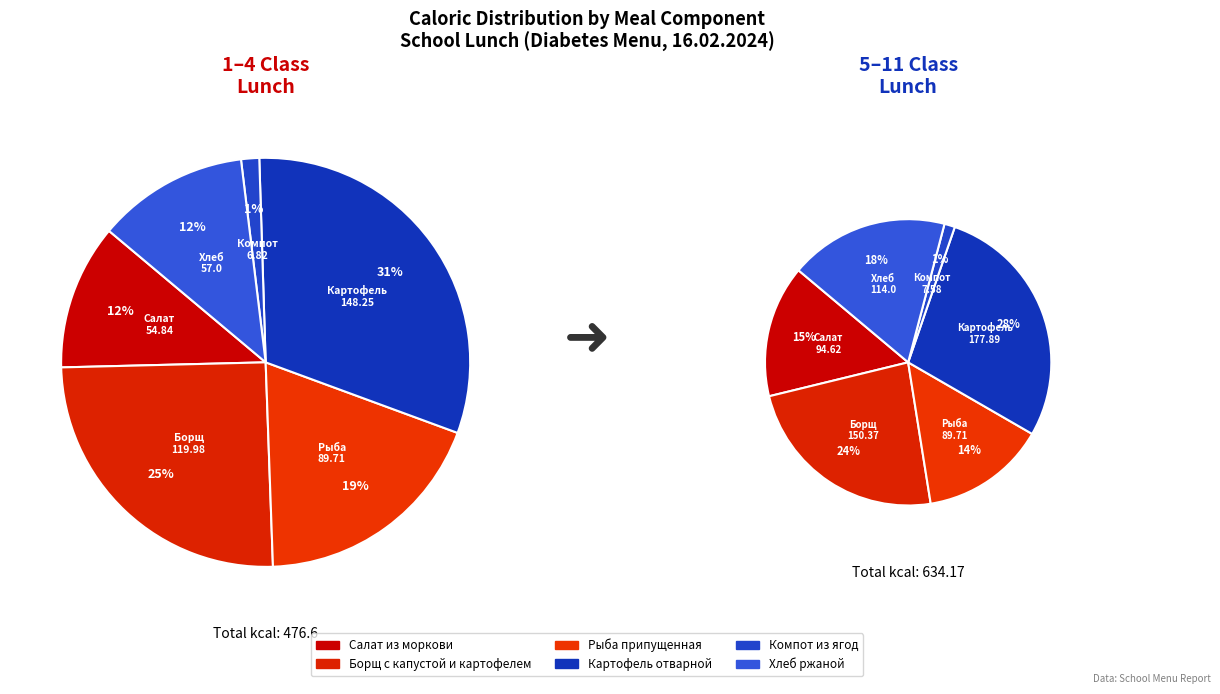

Rank the categories by value from highest to lowest.

Картофель отварной, Борщ с капустой и картофелем, Рыба припущенная, Хлеб ржаной, Салат из моркови, Компот из ягод